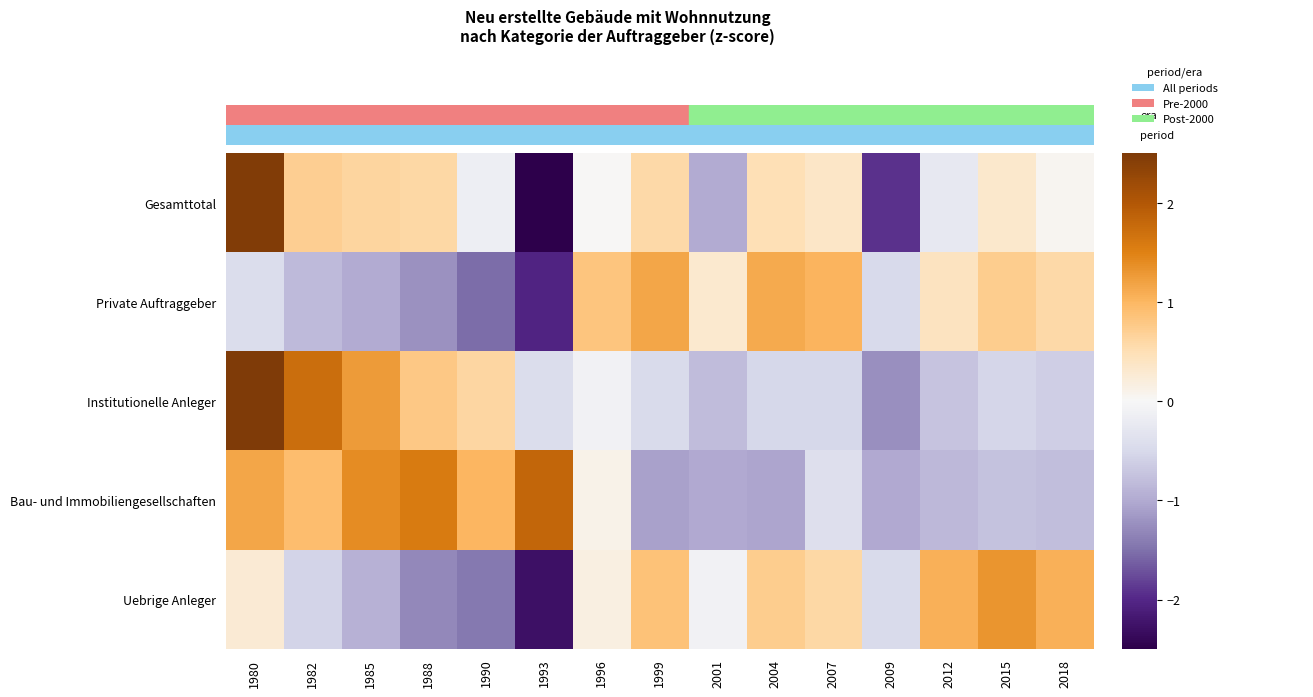

Reading left to right, transcribe all the data shown in this chart.

Gesamttotal: 1980=2.5	1982=0.7	1985=0.6	1988=0.6	1990=-0.1	1993=-2.6	1996=0.0	1999=0.6	2001=-1.0	2004=0.5	2007=0.4	2009=-1.9	2012=-0.2	2015=0.3	2018=0.0
Private Auftraggeber: 1980=-0.4	1982=-0.8	1985=-1.0	1988=-1.2	1990=-1.5	1993=-2.0	1996=0.8	1999=1.2	2001=0.3	2004=1.1	2007=1.0	2009=-0.5	2012=0.4	2015=0.7	2018=0.6
Institutionelle Anleger: 1980=2.7	1982=1.7	1985=1.3	1988=0.8	1990=0.6	1993=-0.4	1996=-0.1	1999=-0.5	2001=-0.8	2004=-0.5	2007=-0.5	2009=-1.2	2012=-0.7	2015=-0.5	2018=-0.6
Bau- und Immobiliengesellschaften: 1980=1.2	1982=0.9	1985=1.4	1988=1.6	1990=1.0	1993=1.8	1996=0.1	1999=-1.1	2001=-1.0	2004=-1.1	2007=-0.4	2009=-1.0	2012=-0.9	2015=-0.8	2018=-0.8
Uebrige Anleger: 1980=0.3	1982=-0.5	1985=-0.9	1988=-1.3	1990=-1.4	1993=-2.3	1996=0.2	1999=0.9	2001=-0.1	2004=0.7	2007=0.6	2009=-0.5	2012=1.1	2015=1.3	2018=1.1